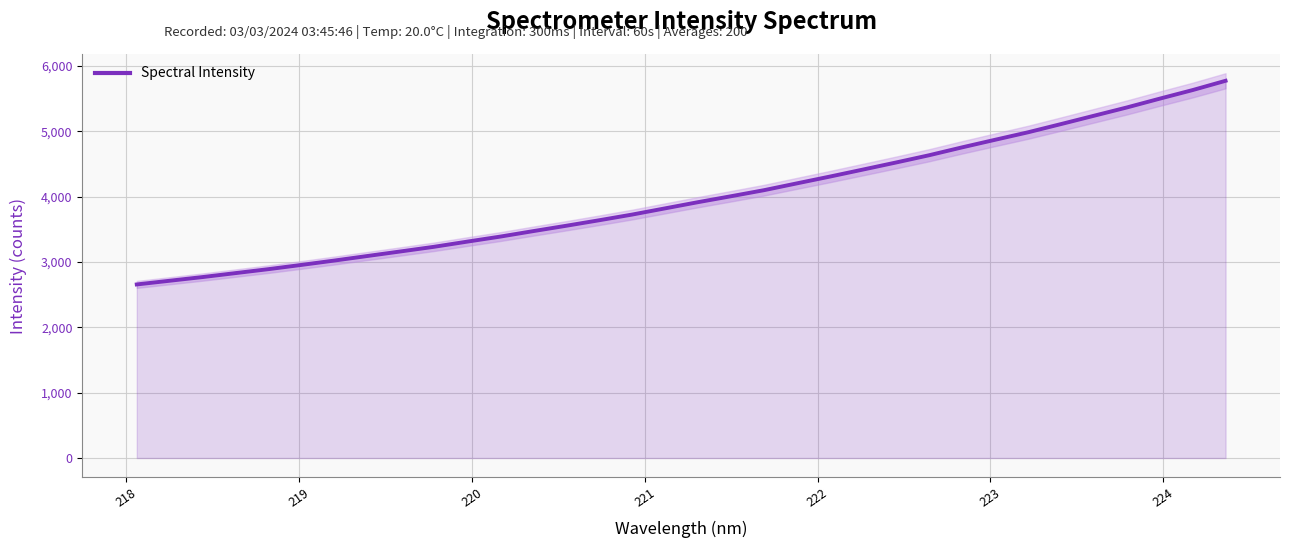

The value at 221 is 4140.2. True or false?

False